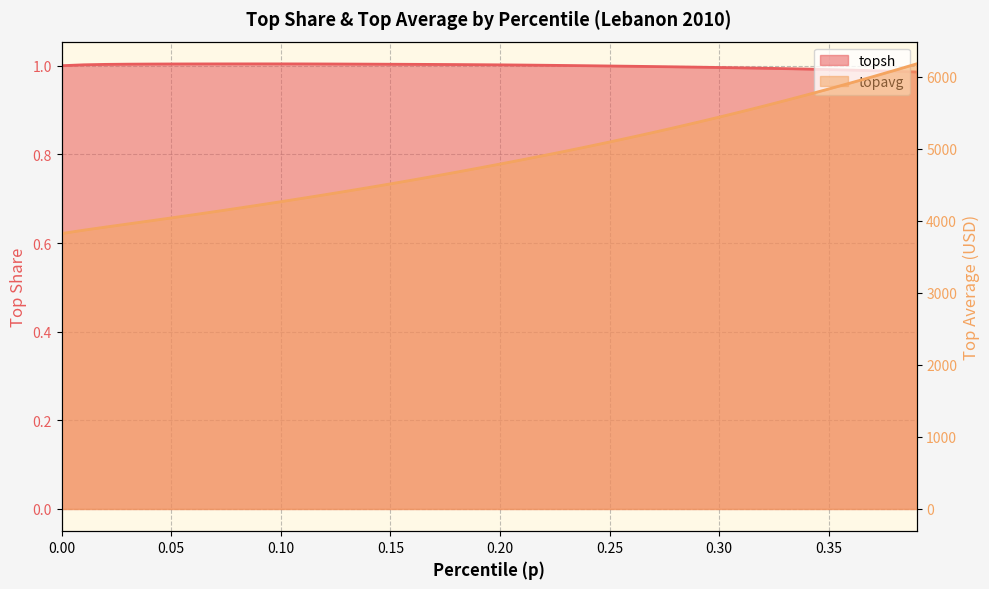

What is the label of the 24th point from the left?

0.23